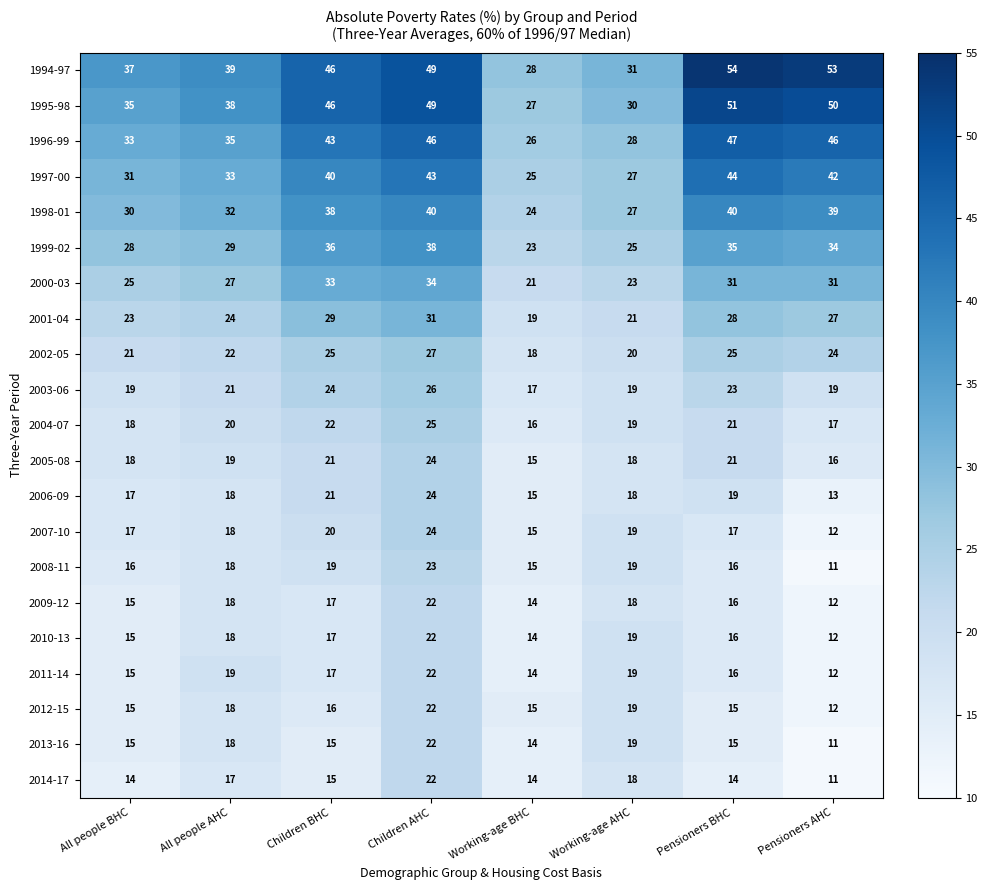

What is the difference between the maximum and minimum values in the 2009-12 series?

10